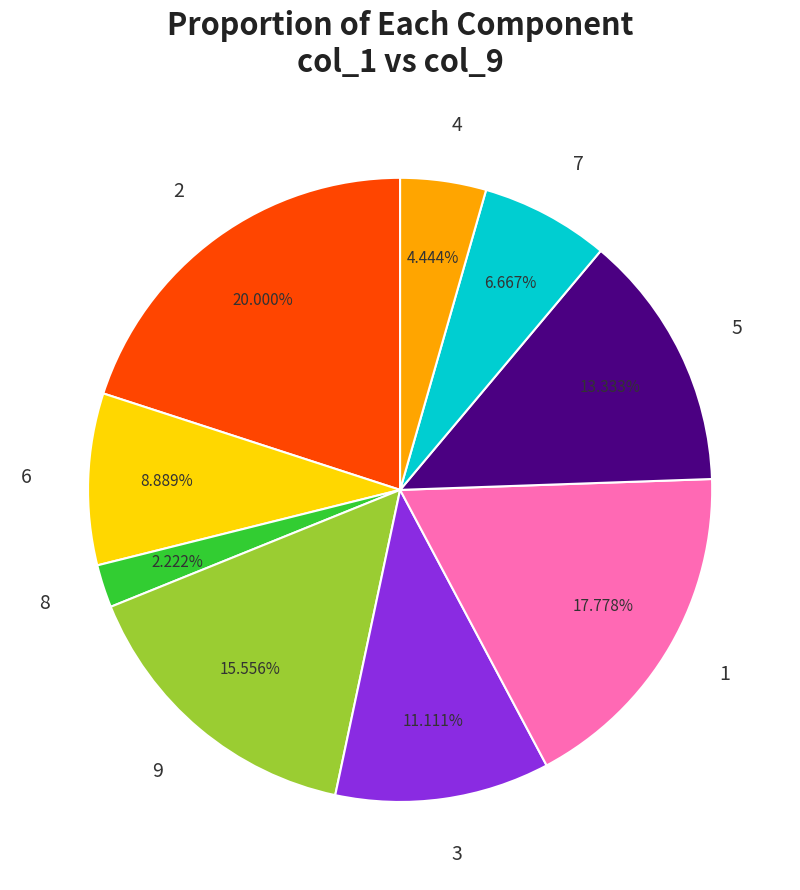

Rank the categories by value from highest to lowest.

2, 1, 9, 5, 3, 6, 7, 4, 8